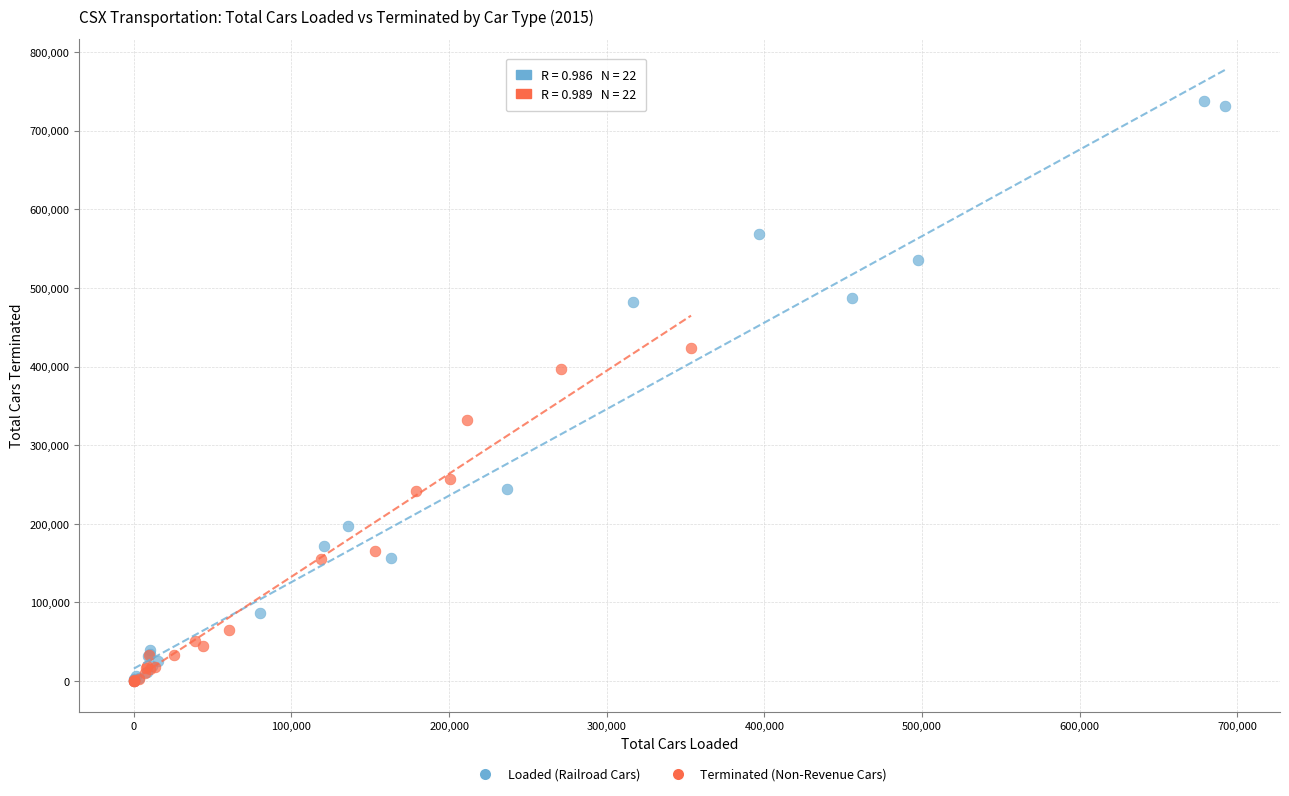

What are all the series names shown in the legend?

Loaded (Railroad Cars), Terminated (Non-Revenue Cars)